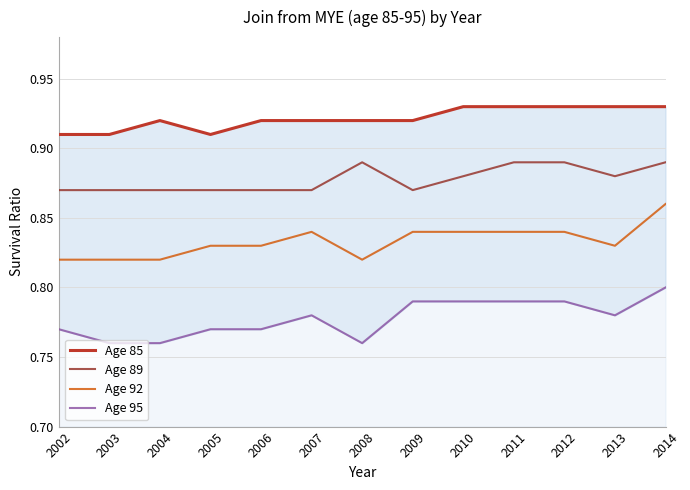

True or false: Age 89 and Age 92 intersect in this chart.

False